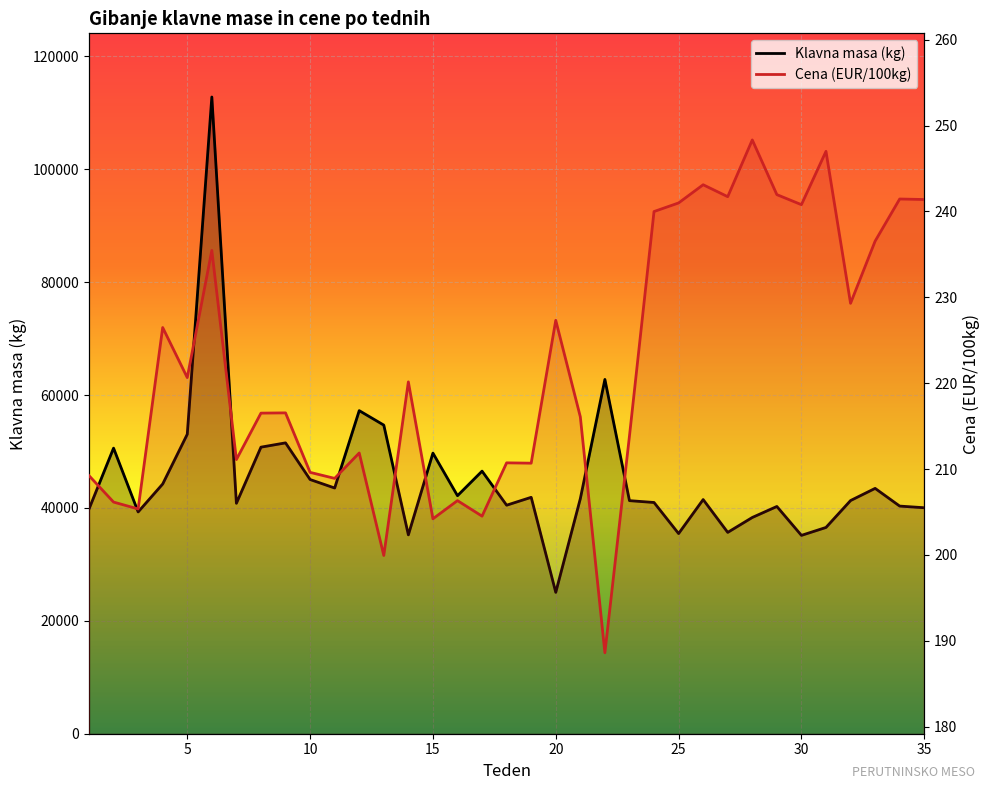

List the series in order of their overall mean, highest first.

Klavna masa (kg), Cena (EUR/100kg)